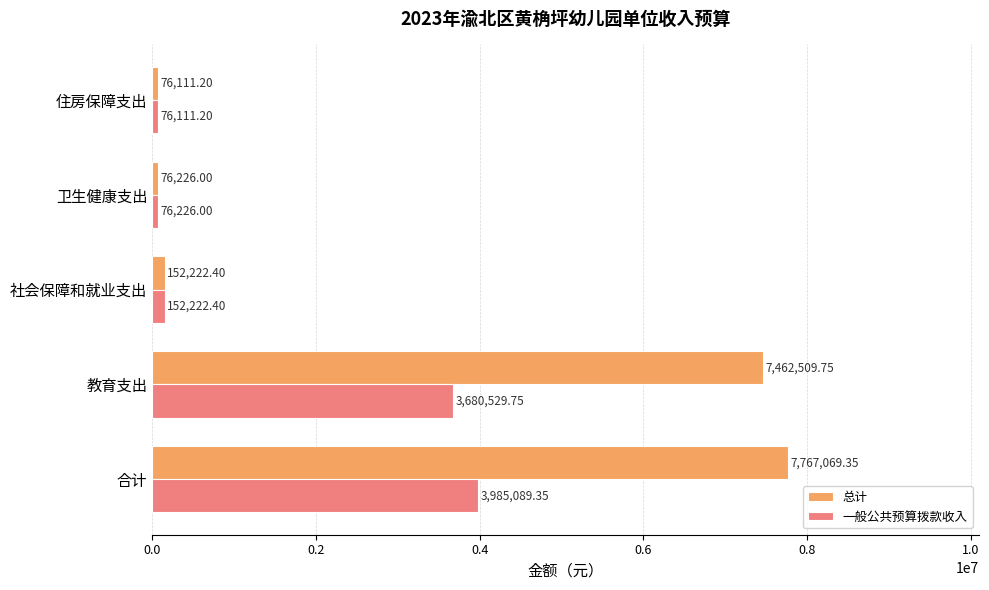

Which series has the largest range (max minus min)?

总计